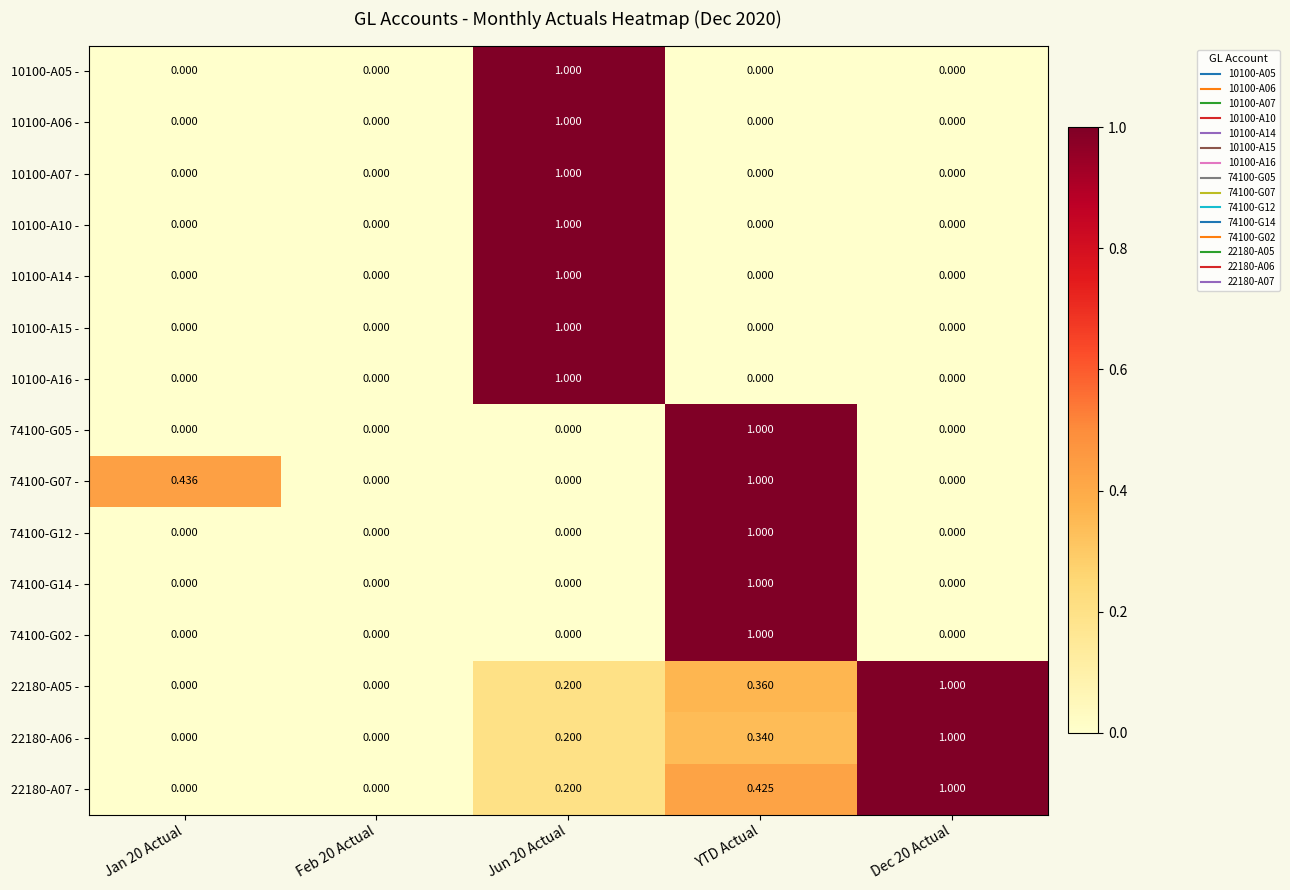

What is the difference between the highest and lowest values at YTD Actual?

1.0